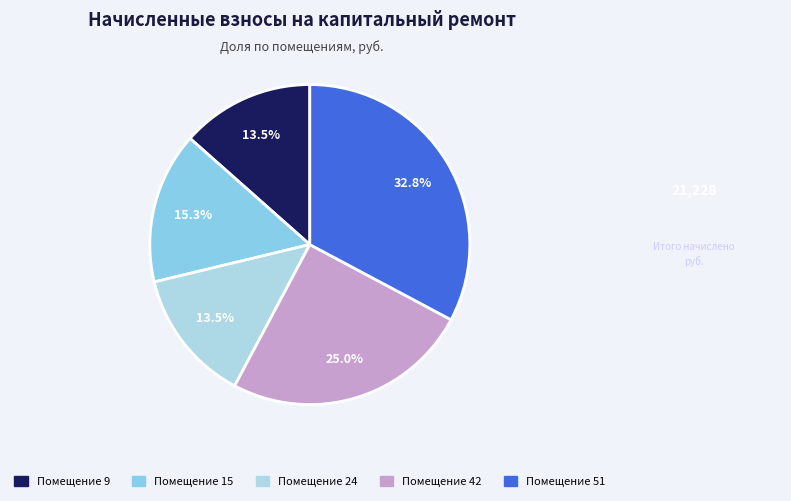

Is there a majority slice in this chart?

No